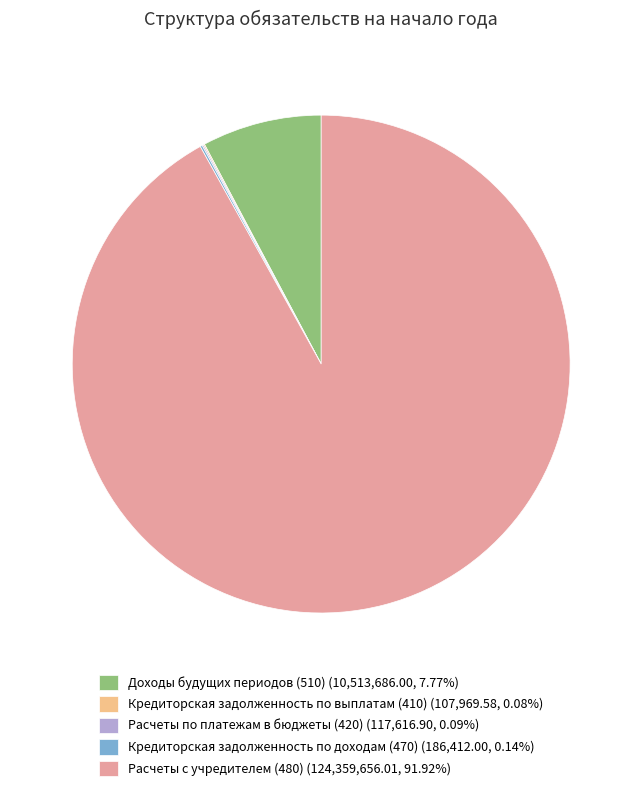

Does Расчеты с учредителем (480) (124,359,656.01, 91.92%) account for over 50% of the chart?

Yes